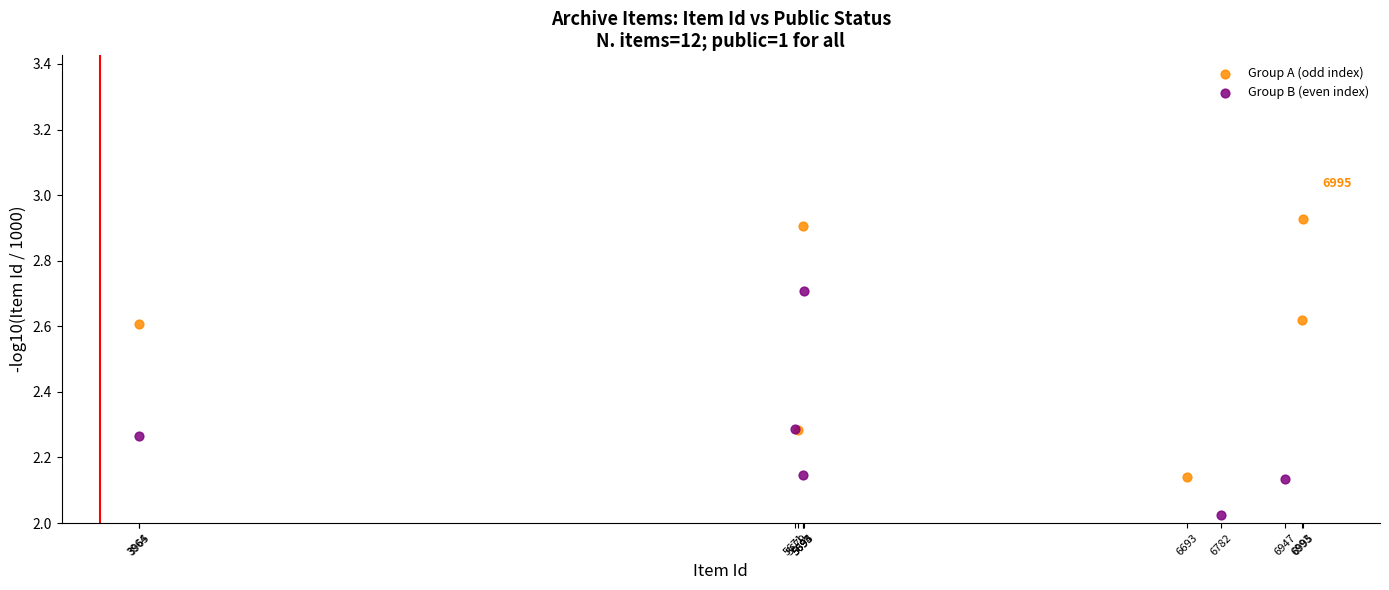

Which series reaches the maximum Y coordinate?

Group A (odd index)